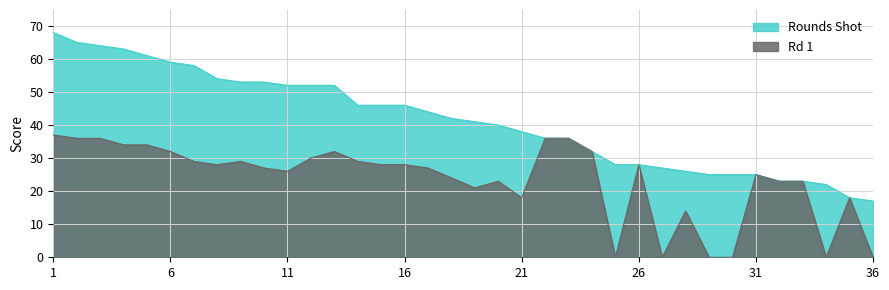

What is the average value of the Rd 1 series?

23